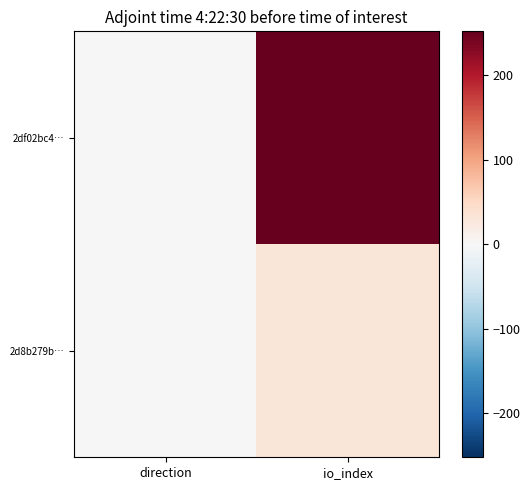

Which series has the largest total across all categories?

2df02bc4…